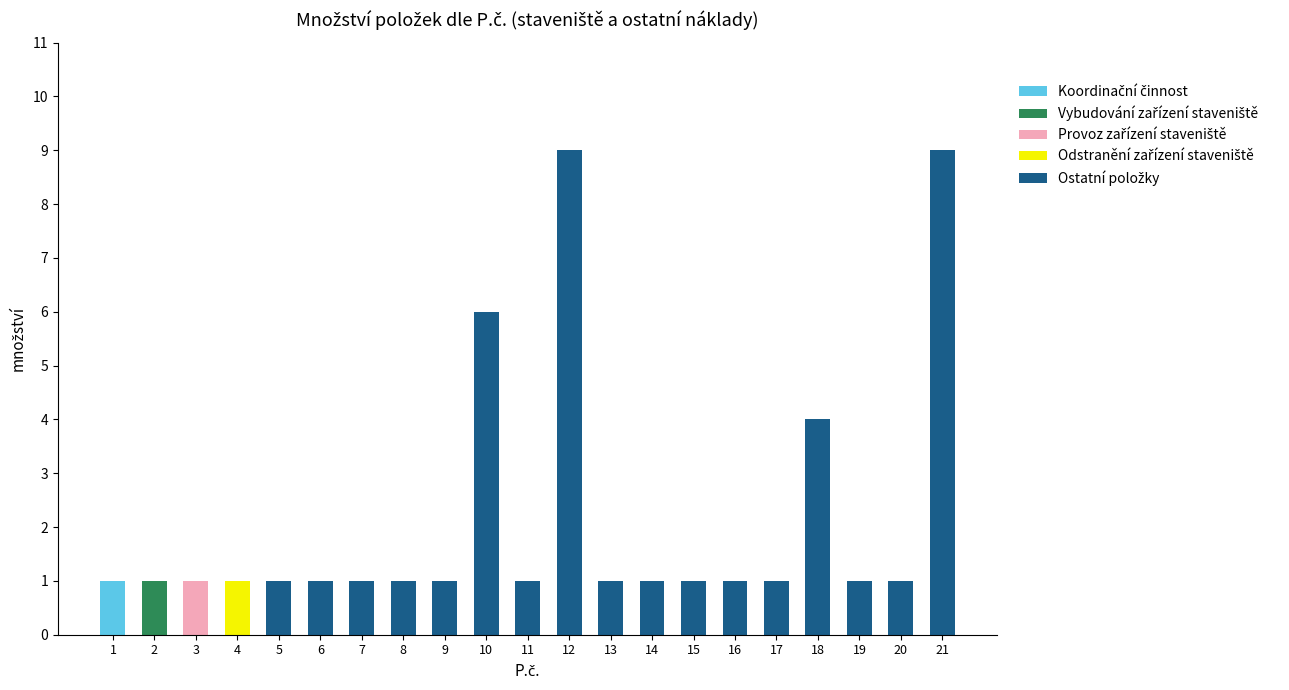

Are the bars grouped side by side (vs. stacked)?

No